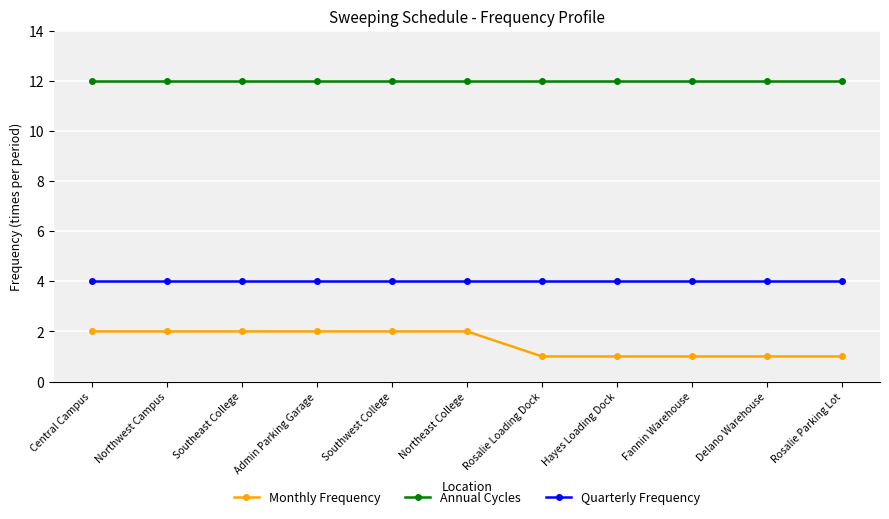

True or false: Quarterly Frequency and Annual Cycles cross at least once.

False